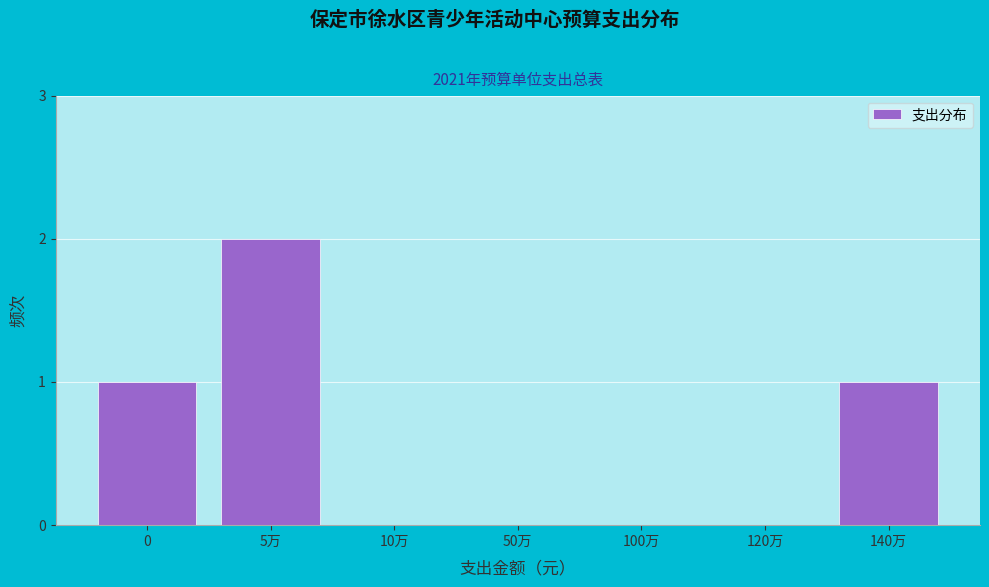

Reading right to left, transcribe all the data shown in this chart.

140万=1	120万=0	100万=0	50万=0	10万=0	5万=2	0=1